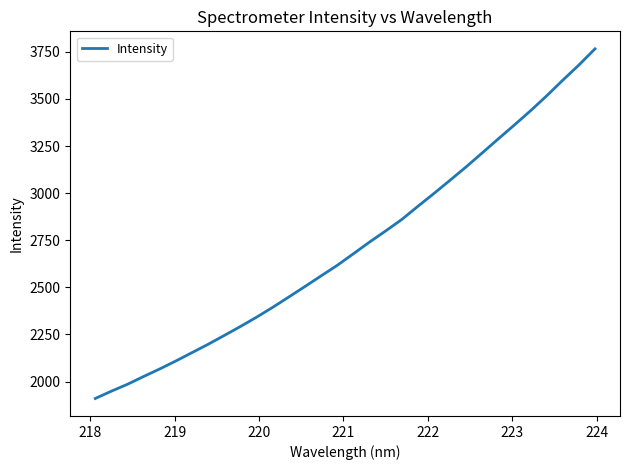

What is the difference between the maximum and minimum values?

1856.4